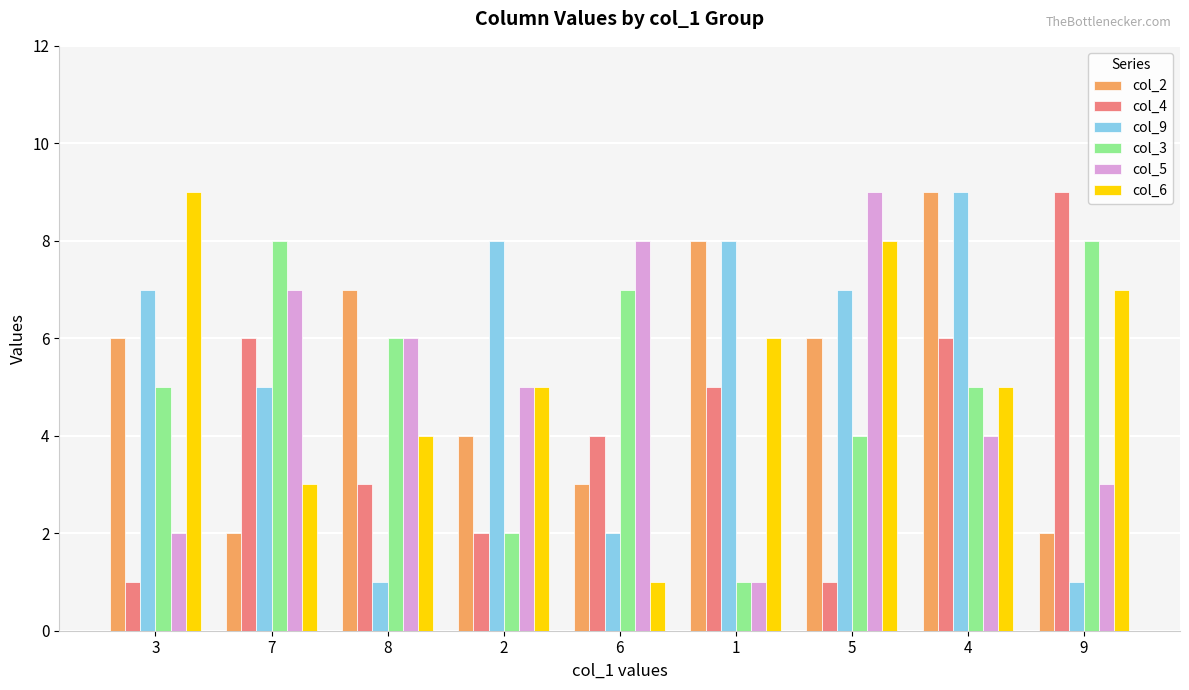

What is the value of the col_3 bar at the 4th from the left?

2